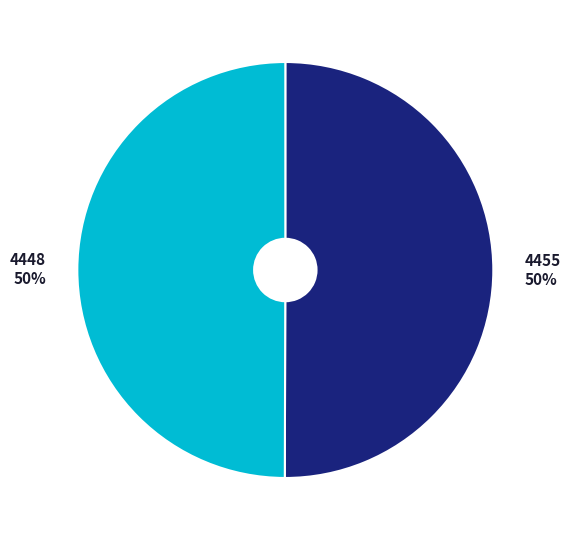

Combined, do 4448 and 4455 account for over 50%?

Yes